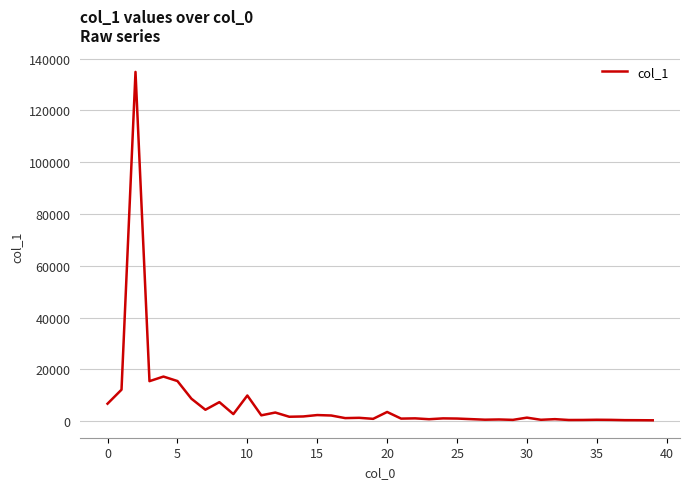

Does the chart display data point markers on the line(s)?

No